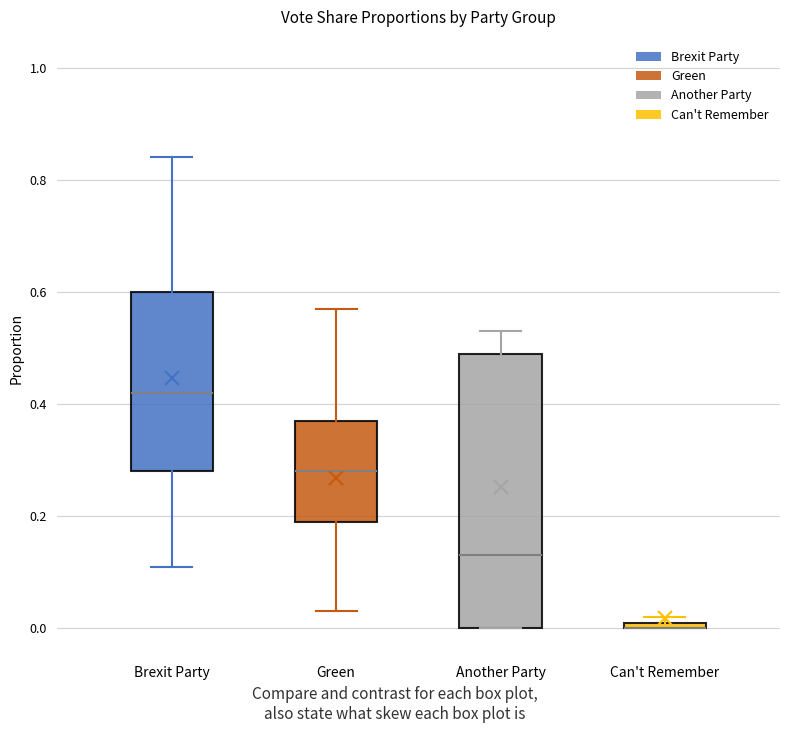

Comparing the boxes themselves (not the whiskers), which one is the tallest?

Another Party